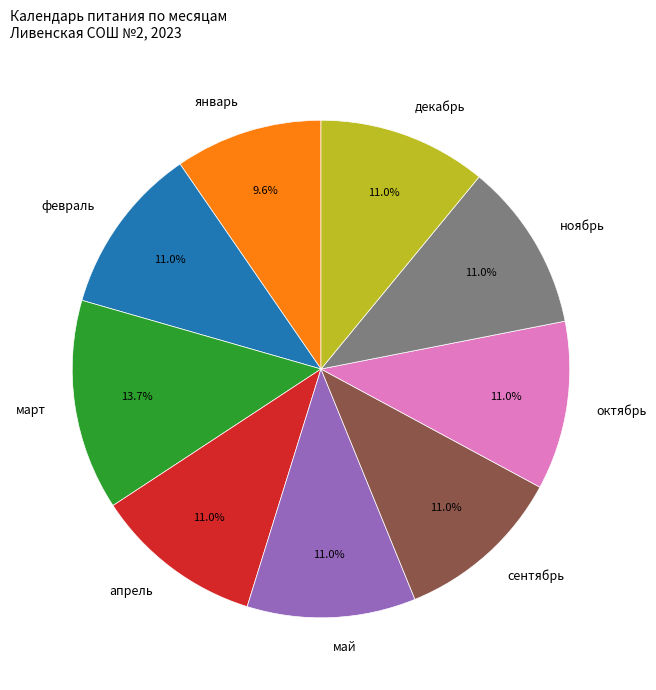

How many slices are in this pie chart?

9